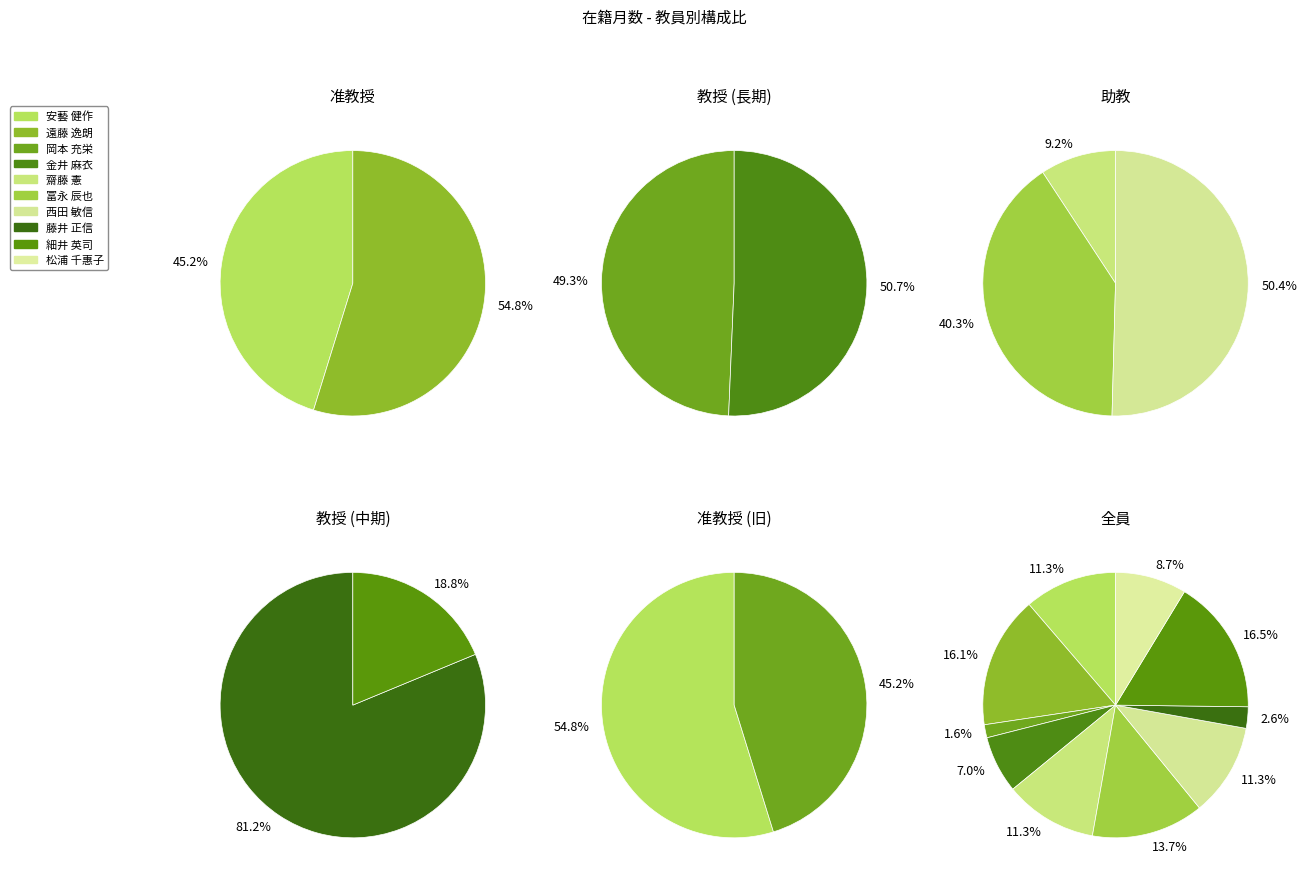

Which slice is the smallest?

岡本 充栄